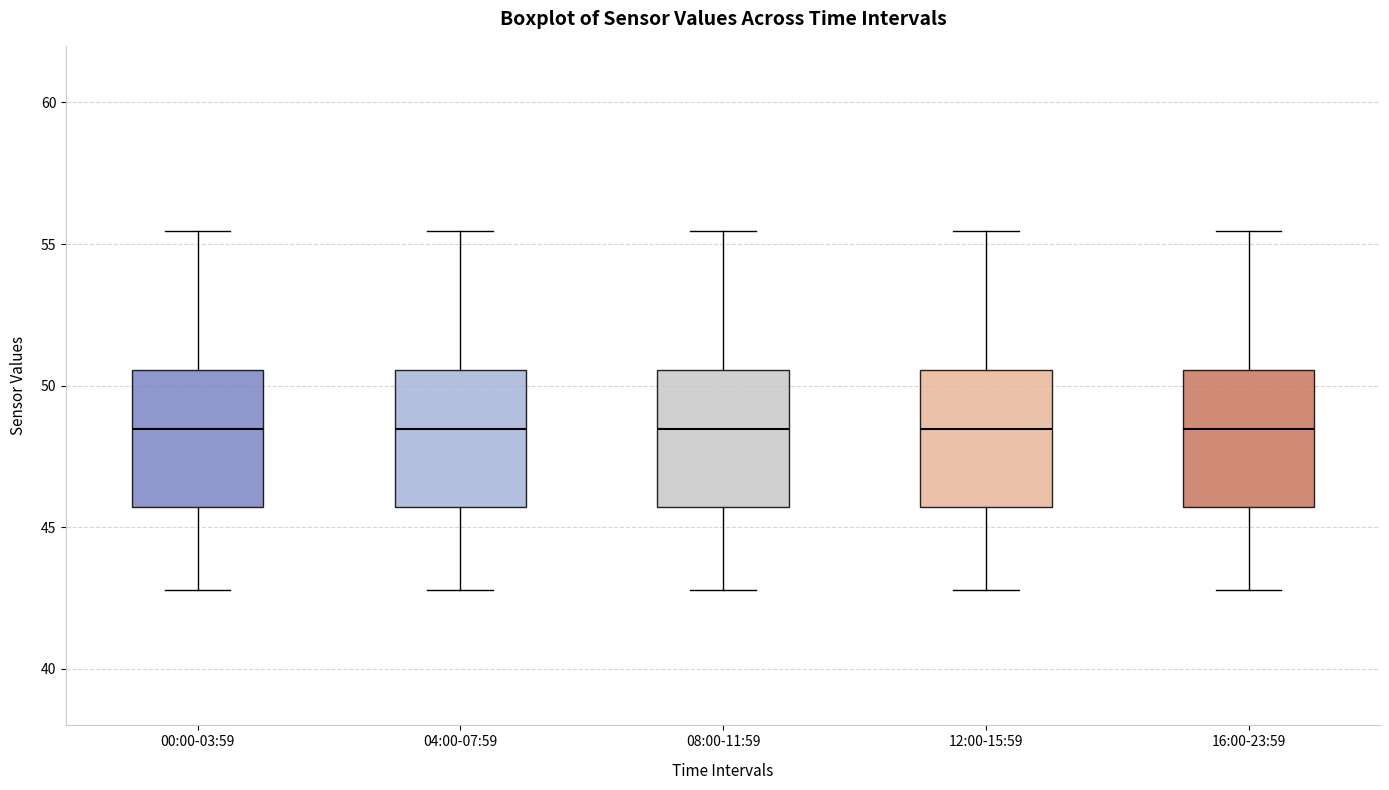

Where does the upper whisker of the box for 04:00-07:59 end on the y-axis? The values are not printed on the chart, so give them approximately, as read against the axis.

55.5